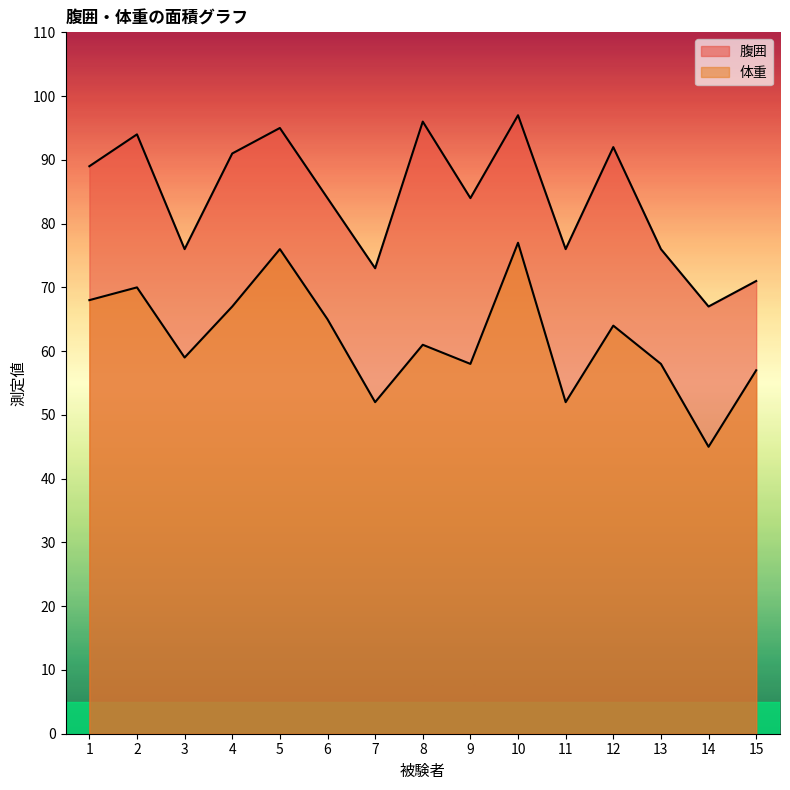

Which category has the highest value across all series?

10